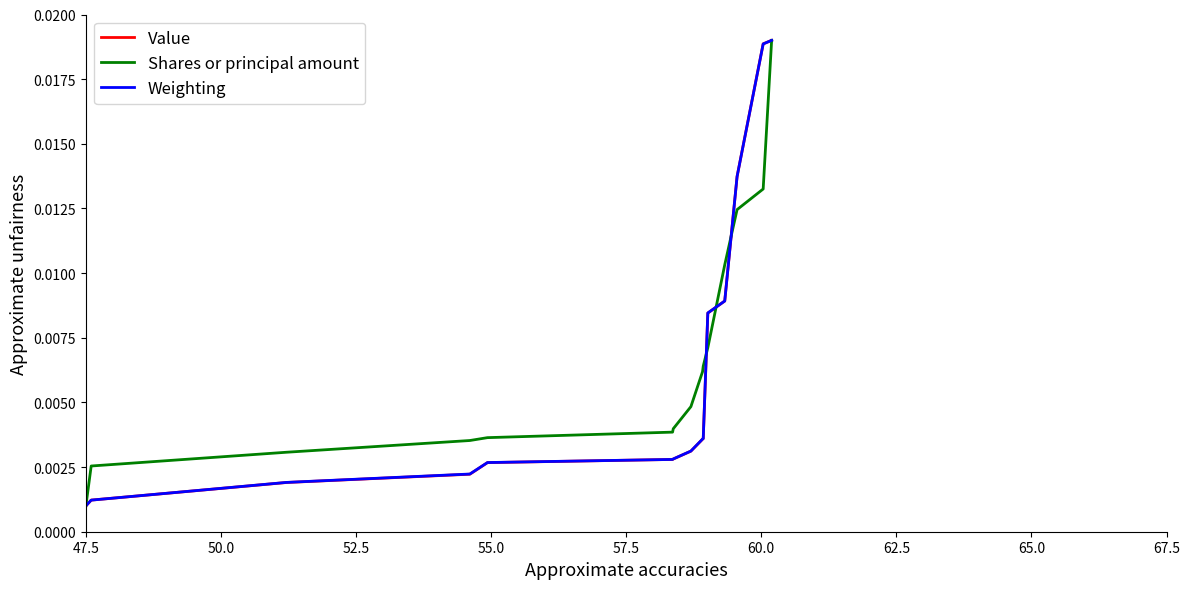

At which label is Value closest to 0?

47.5